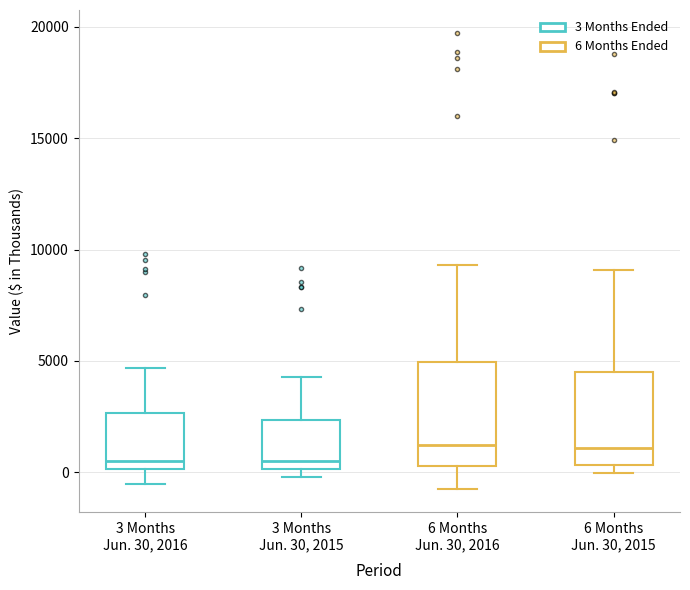

Where is the lower edge of the box for 6 Months Jun. 30, 2016 on the y-axis? The values are not printed on the chart, so give them approximately, as read against the axis.

500